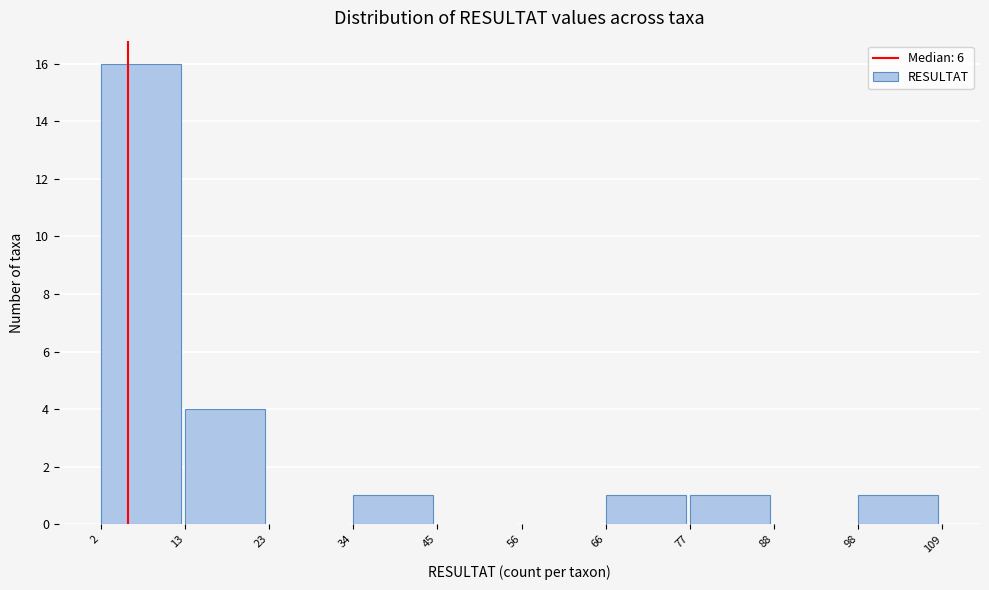

Over which range of the x-axis is the bar tallest?

2 to 13